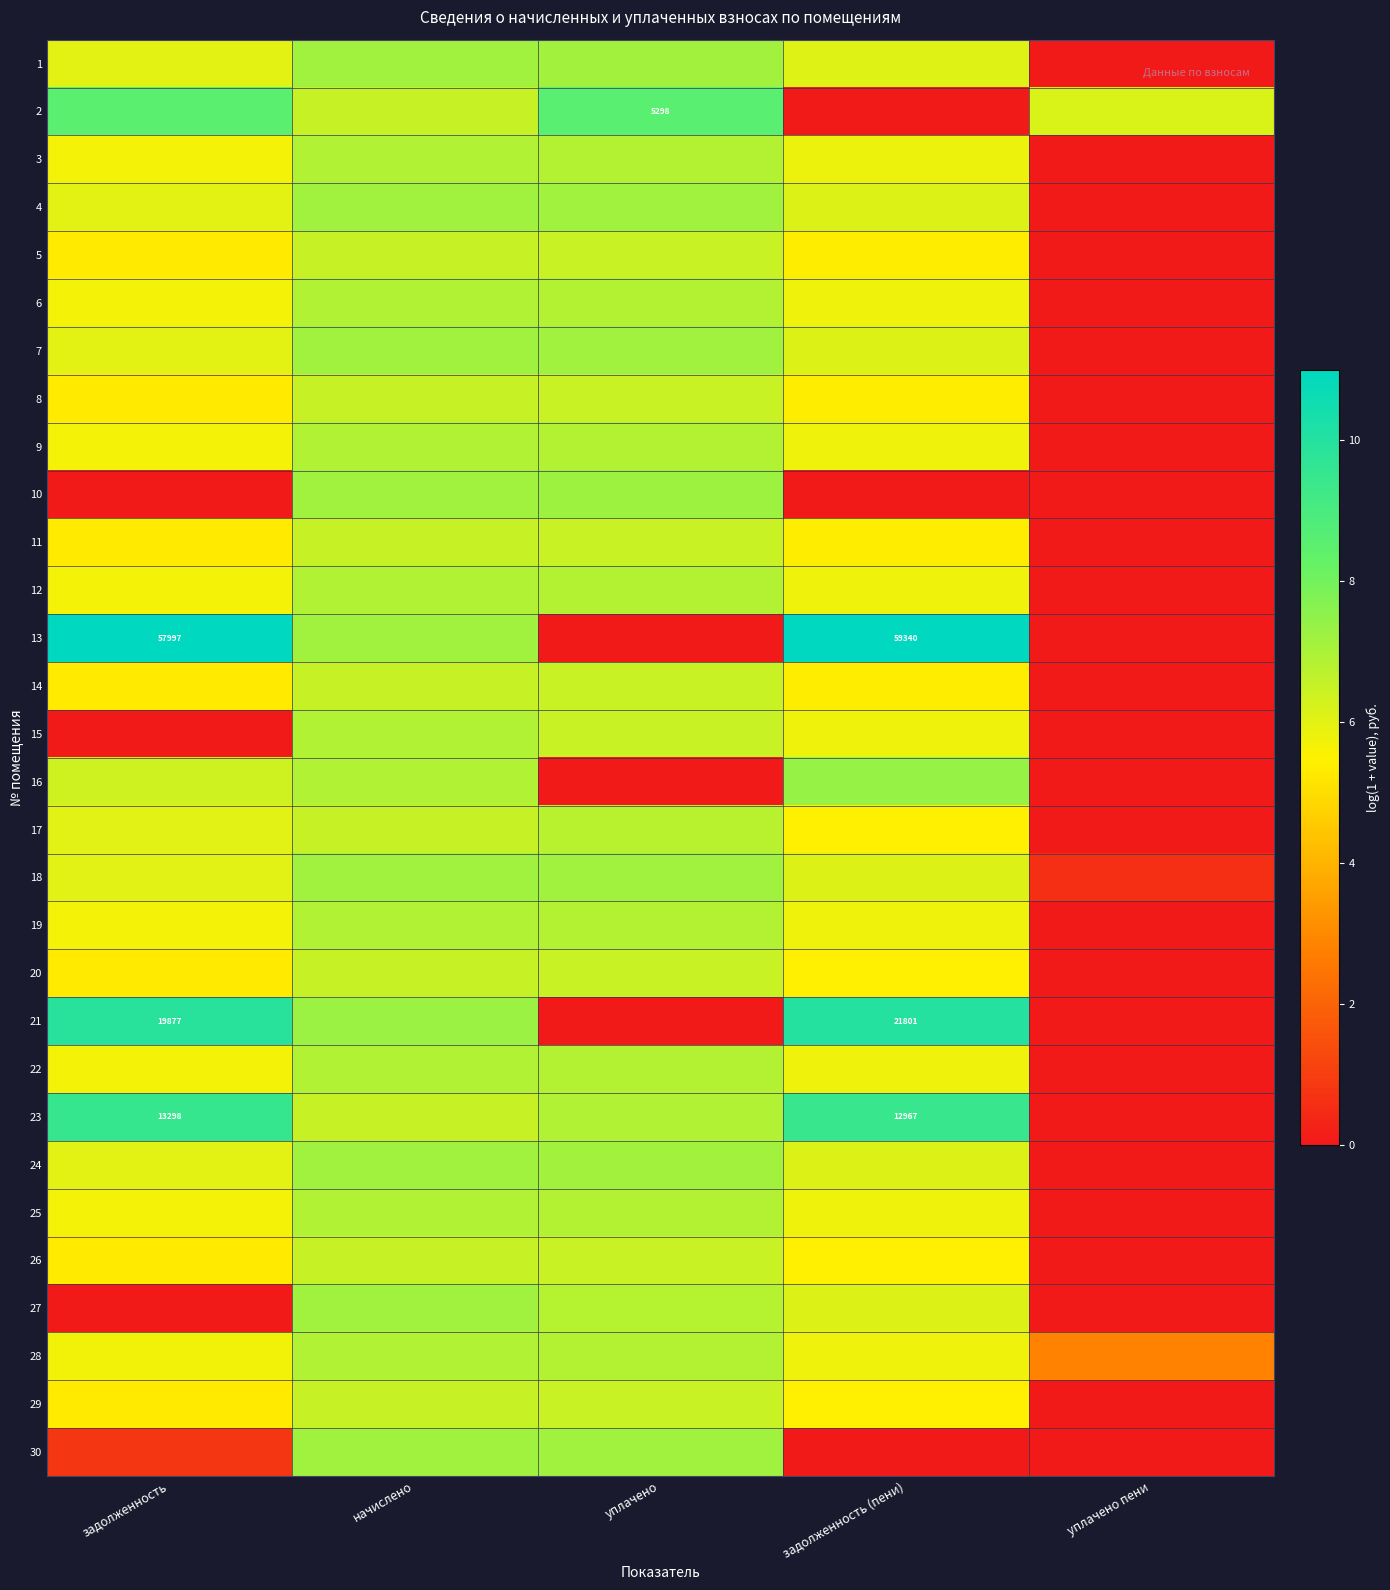

Between задолженность (пени) and задолженность, which is larger?

задолженность (пени)